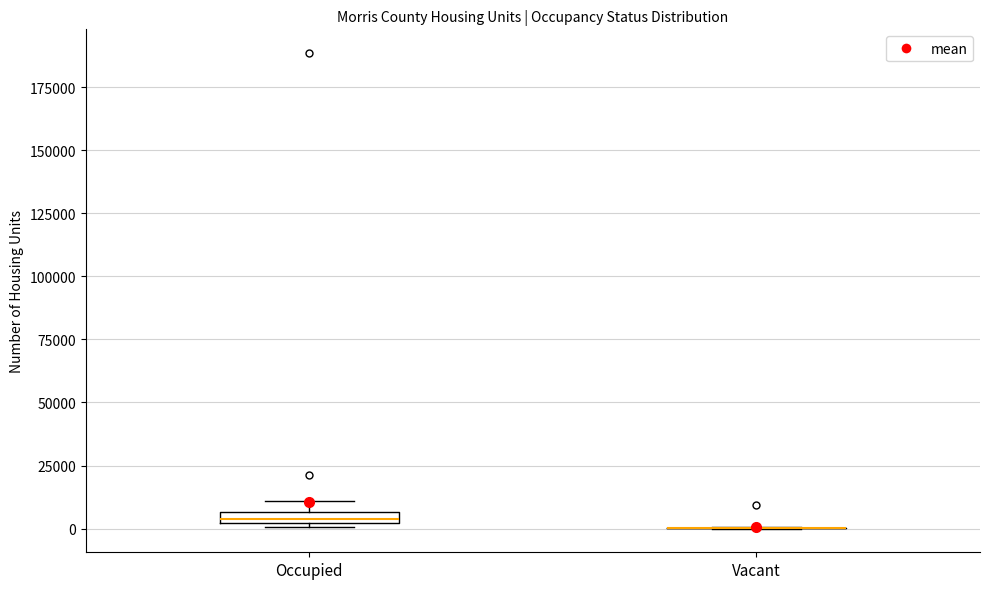

Where is the upper edge of the box for Occupied on the y-axis? The values are not printed on the chart, so give them approximately, as read against the axis.

5000